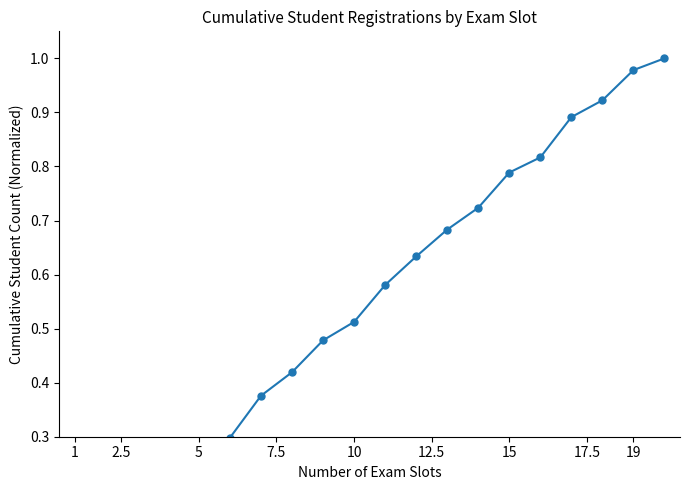

What is the sum of all values?

10.9